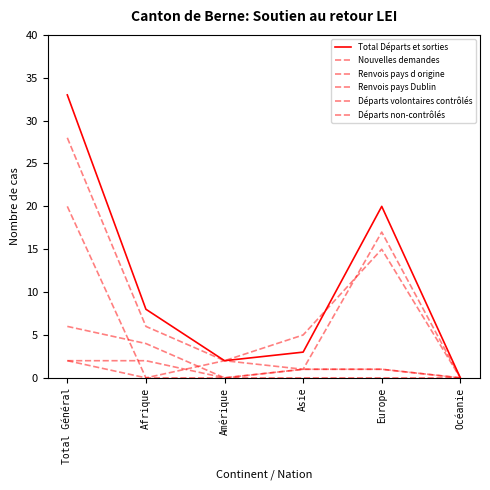

What is the difference between the Nouvelles demandes values at Asie and Océanie?

5